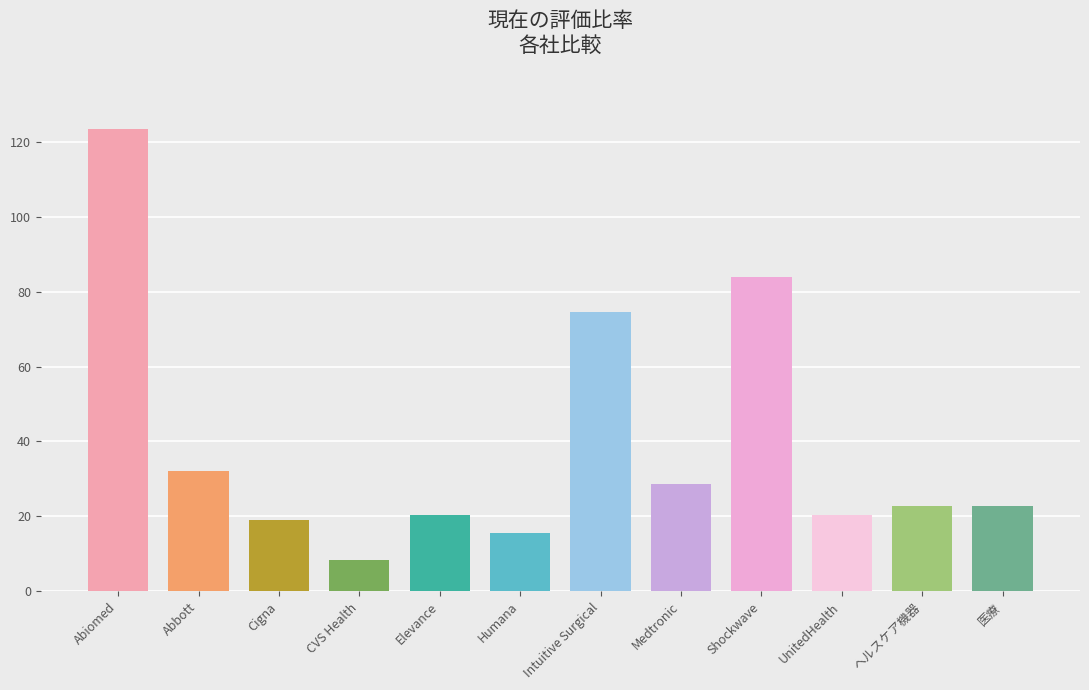

The value at Abiomed is 123.4. True or false?

True